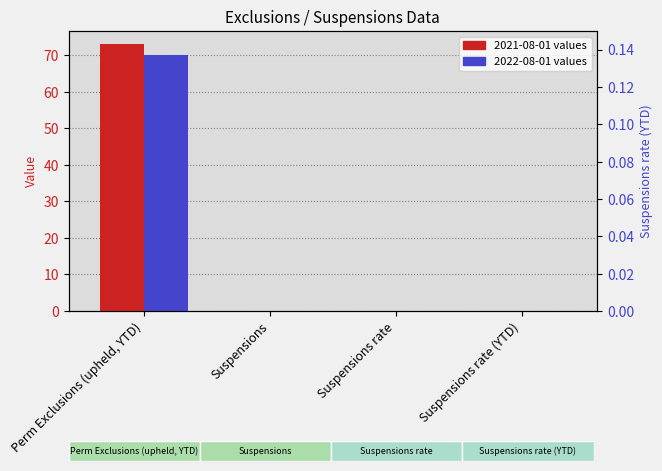

Which has a higher value, Suspensions rate or Suspensions rate (YTD)?

Suspensions rate